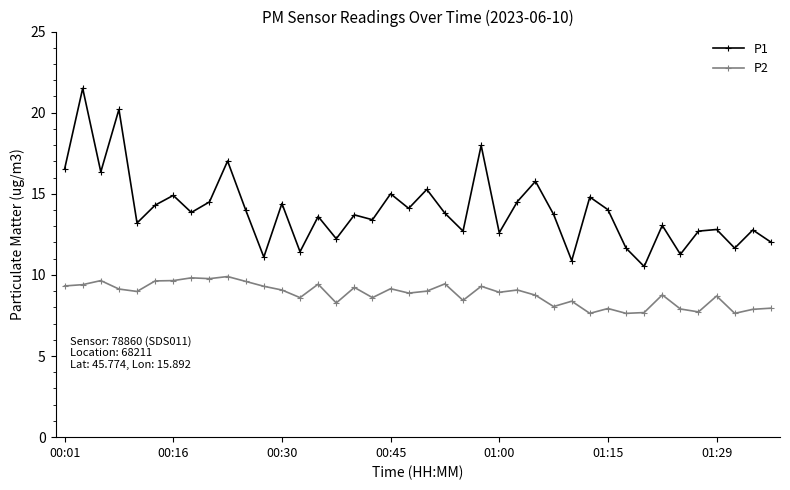

Which series has the largest total across all categories?

P1